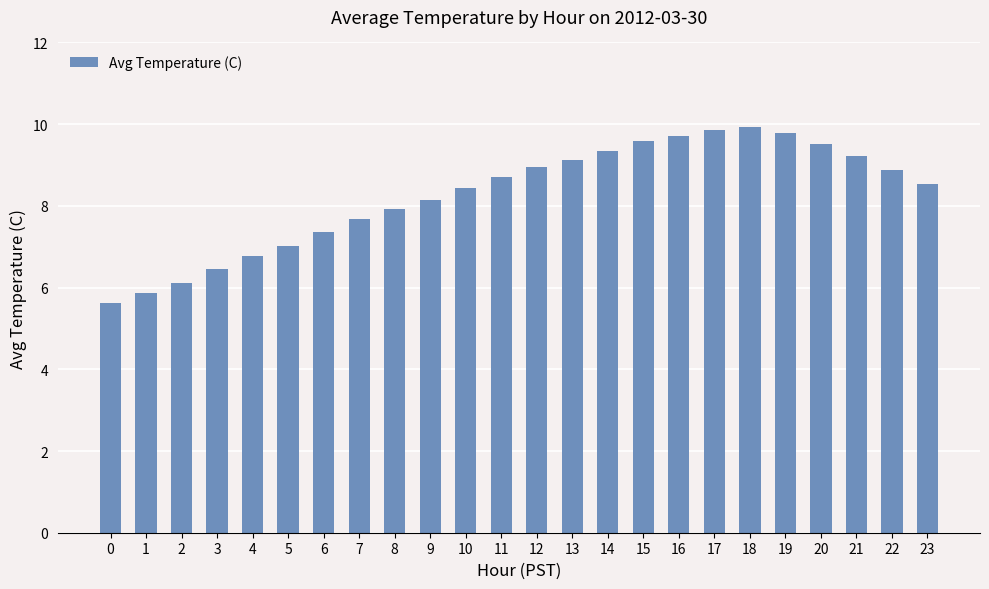

What is the value of the 12th bar from the left?

8.7